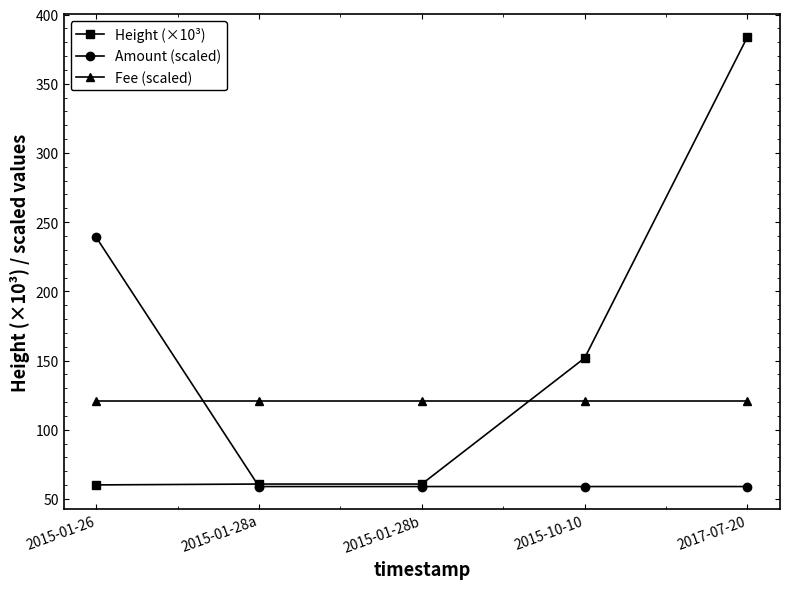

True or false: Height (×10³) and Amount (scaled) intersect in this chart.

True